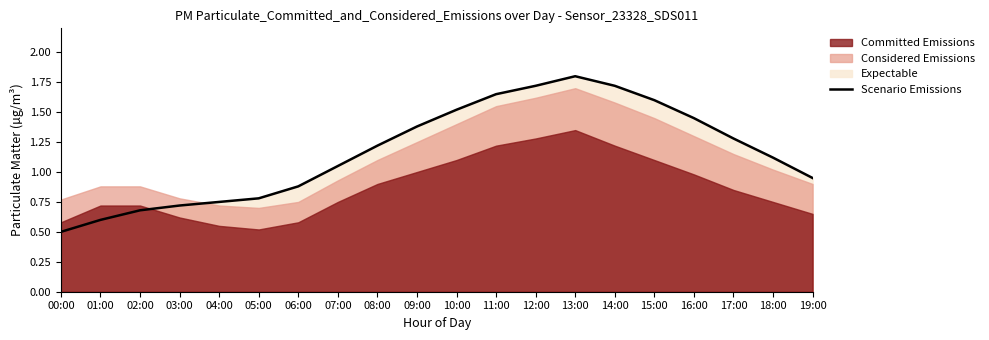

Which category has the highest value across all series?

13:00